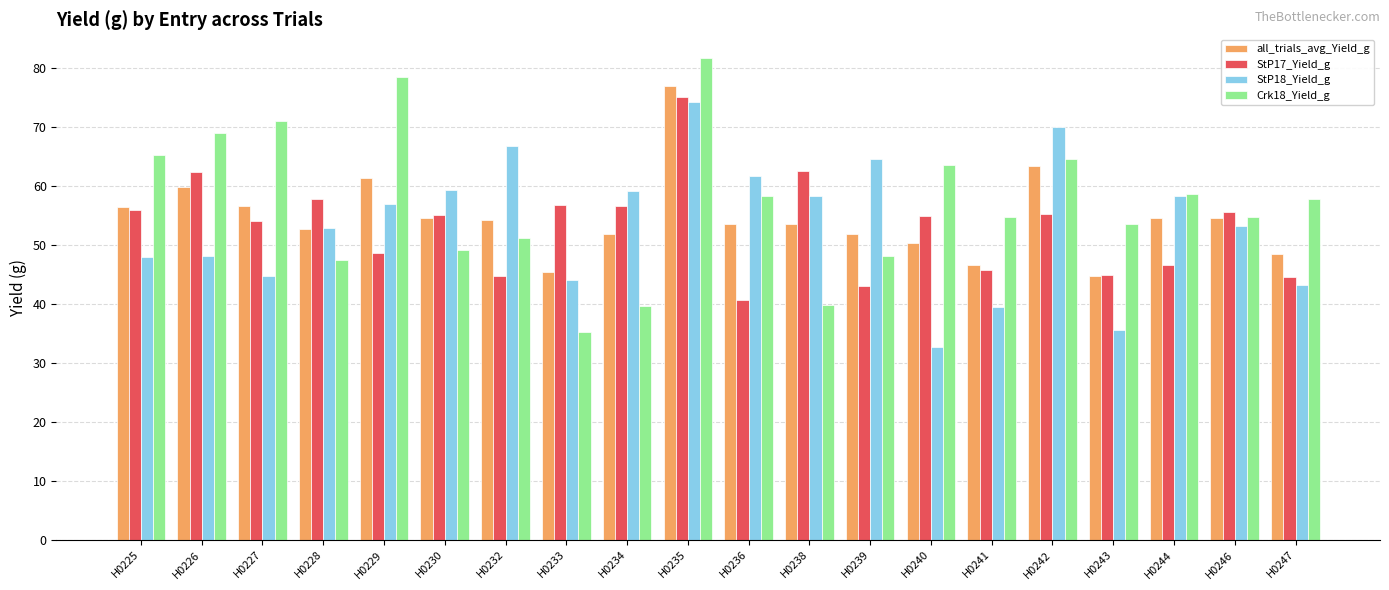

Is it true that all_trials_avg_Yield_g equals 25.3 at H0239?

False